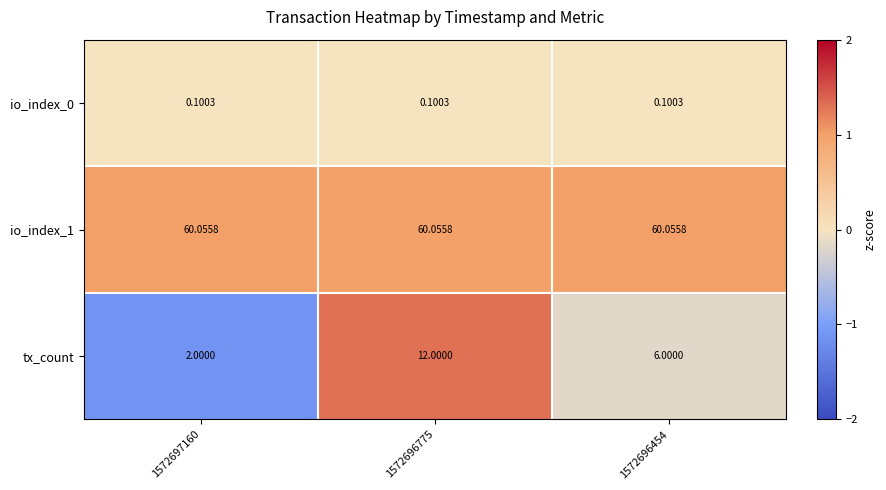

Is the value of tx_count at 1572696454 greater than the value of io_index_1 at 1572697160?

No